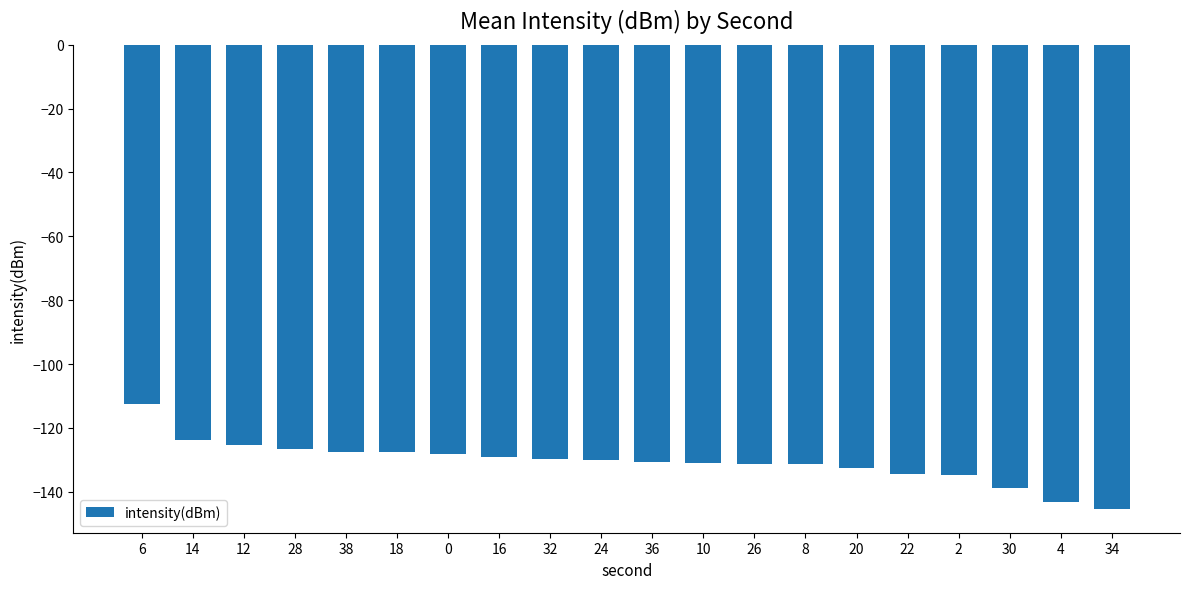

What is the difference between the maximum and minimum values?

32.9